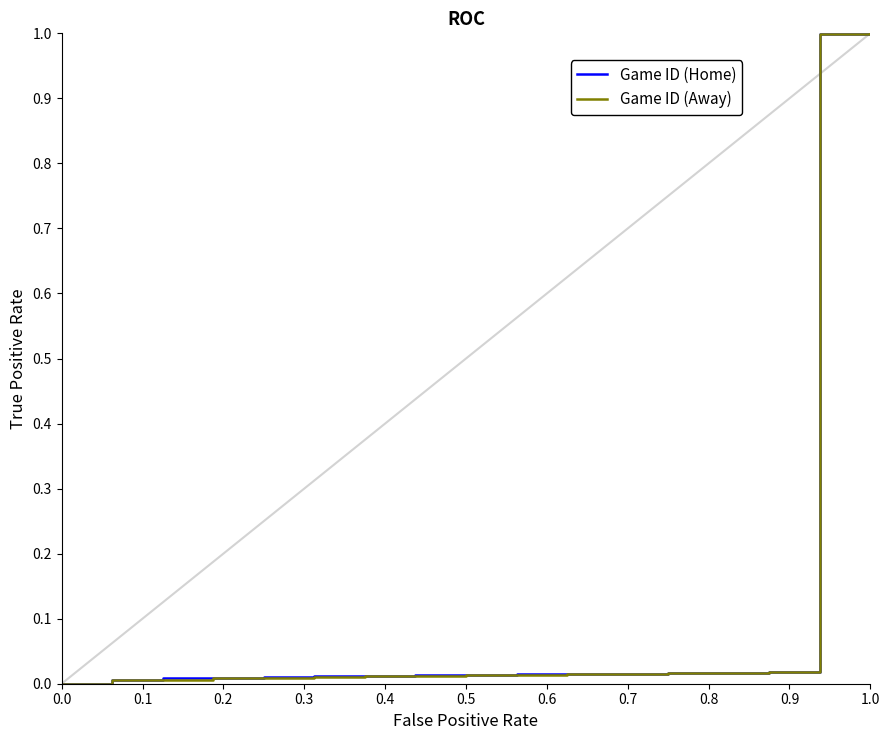

What is the sum of all Game ID (Home) values?

2.2